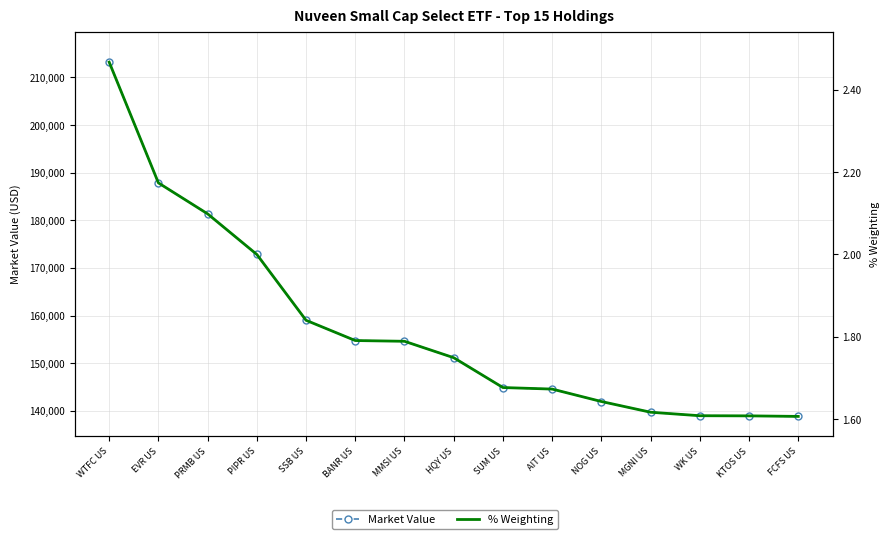

At which category is the sum across all series the highest?

WTFC US